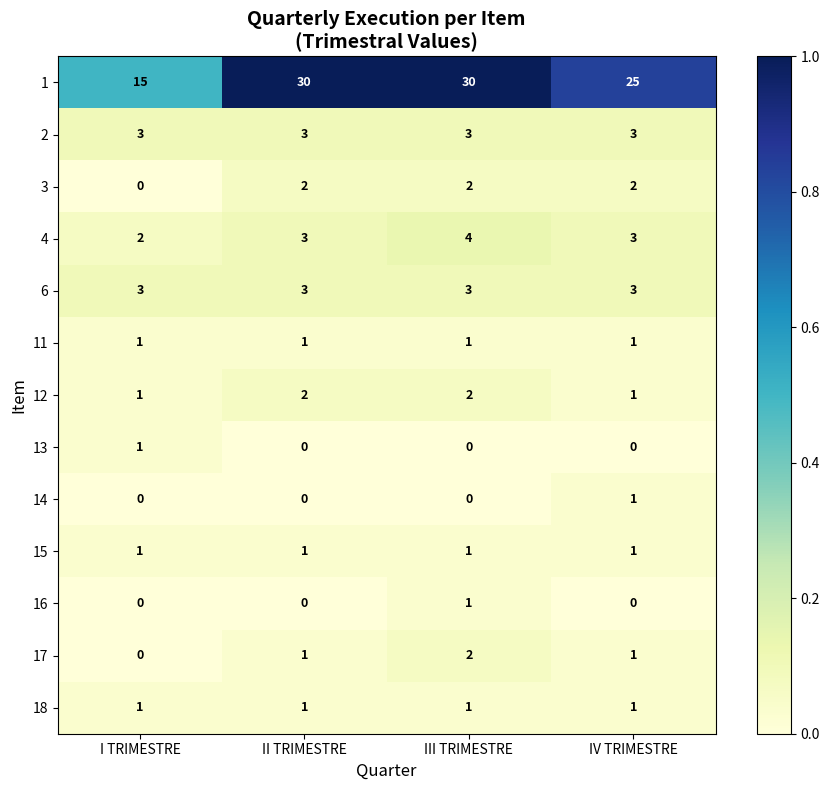

How many 13 values are between 0 and 1?

4